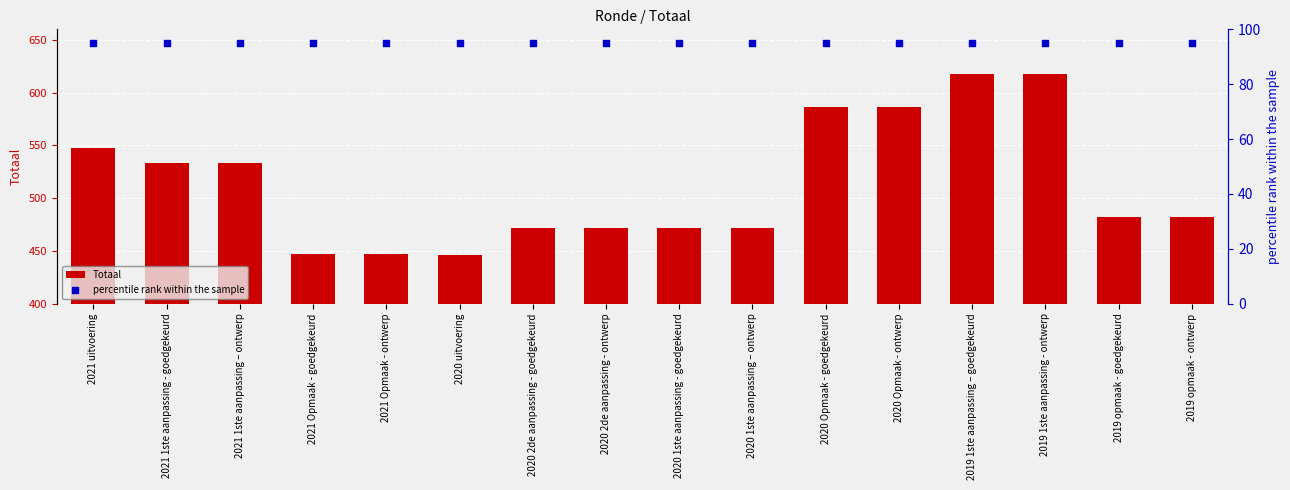

At how many categories does at least one series exceed 371?

16